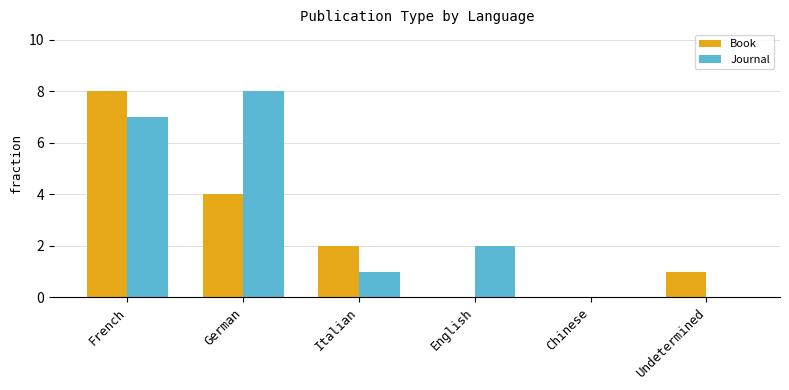

Is it true that Journal equals 8 at German?

True